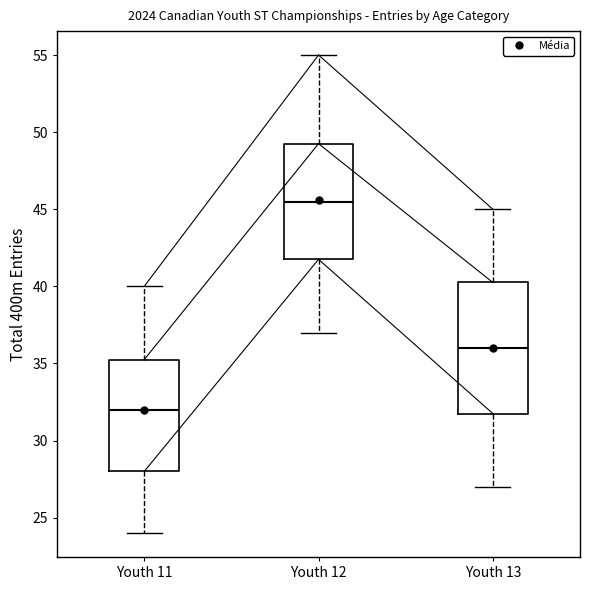

Reading left to right, read every box against the y-axis: the position of its median line, the range the box covers, and the ends of its whiskers. The values are not printed on the chart, so give them approximately, as read against the axis.

Youth 11: median 32.0, box 28.0 to 35.5, whiskers 24.0 to 40.0
Youth 12: median 45.5, box 42.0 to 49.5, whiskers 37.0 to 55.0
Youth 13: median 36.0, box 32.0 to 40.5, whiskers 27.0 to 45.0